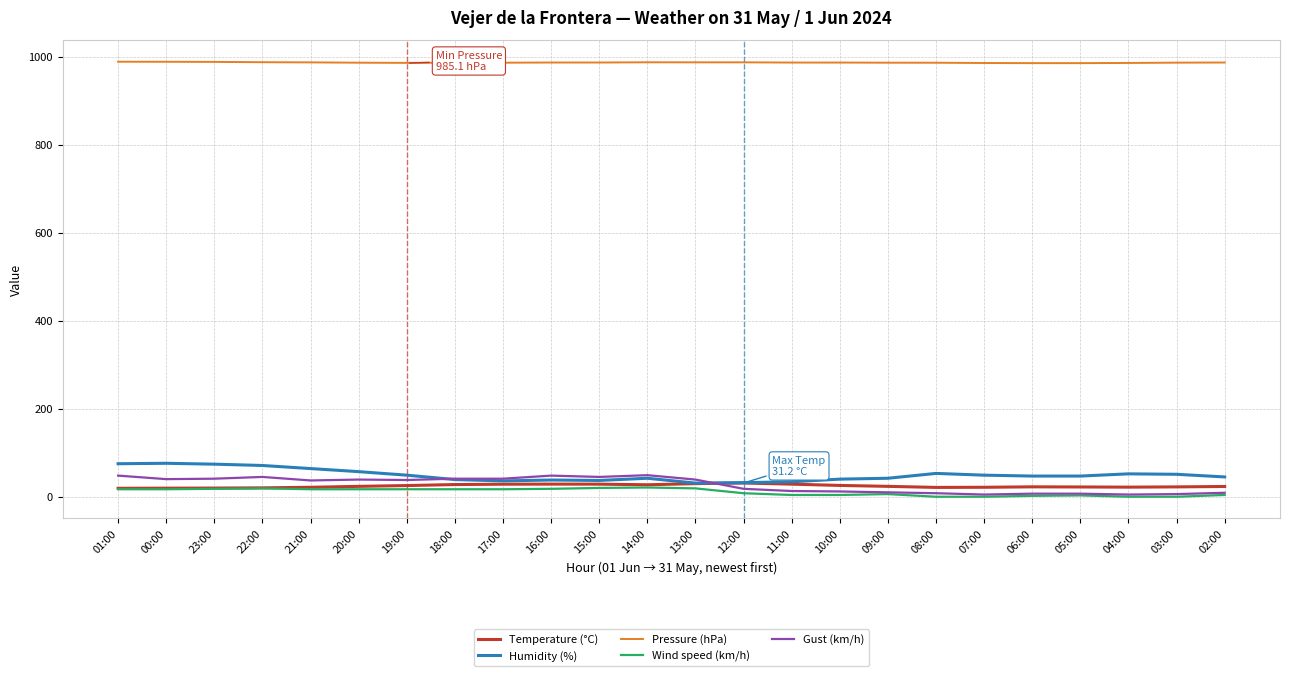

True or false: Humidity (%) has a value of 42.0 at 09:00.

True